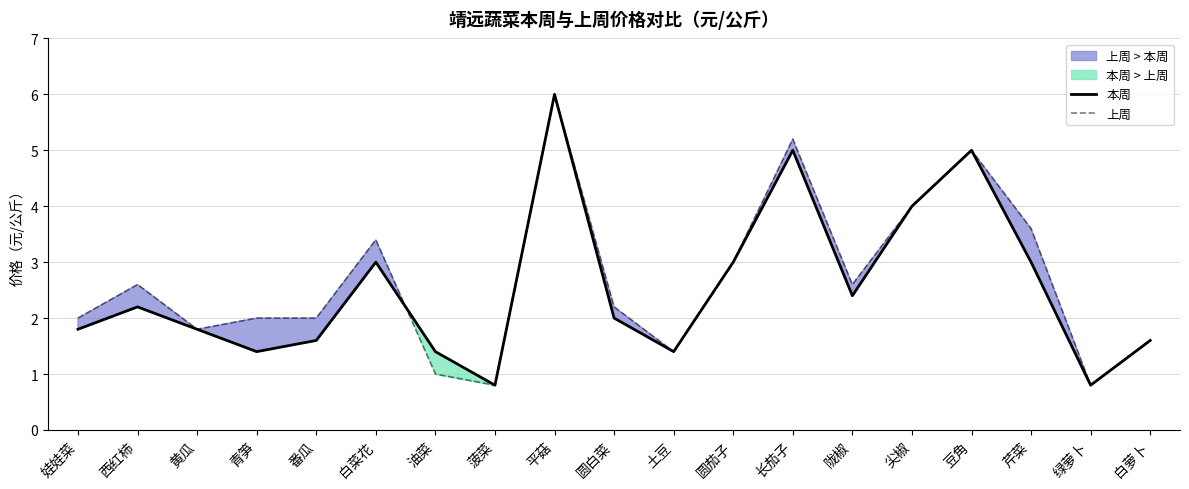

List the series in order of their overall mean, highest first.

上周, 本周